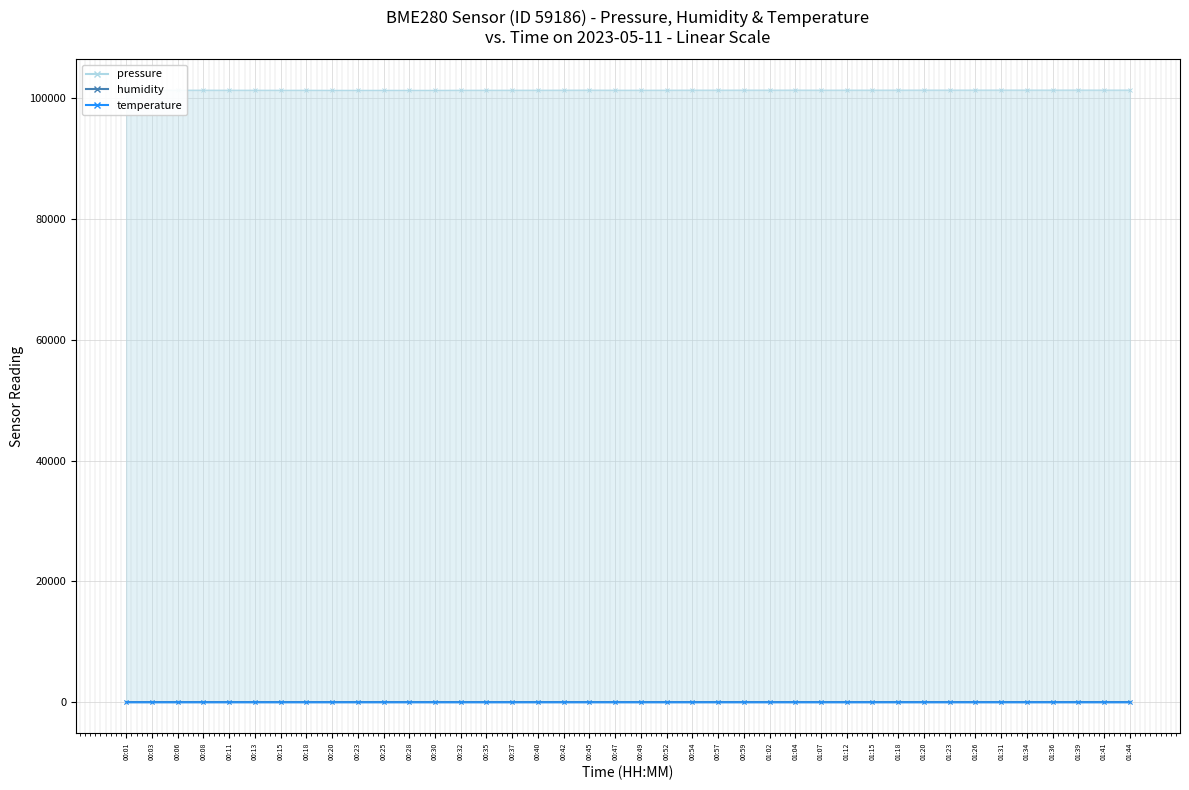

How many interior local valleys does the temperature series have?

8